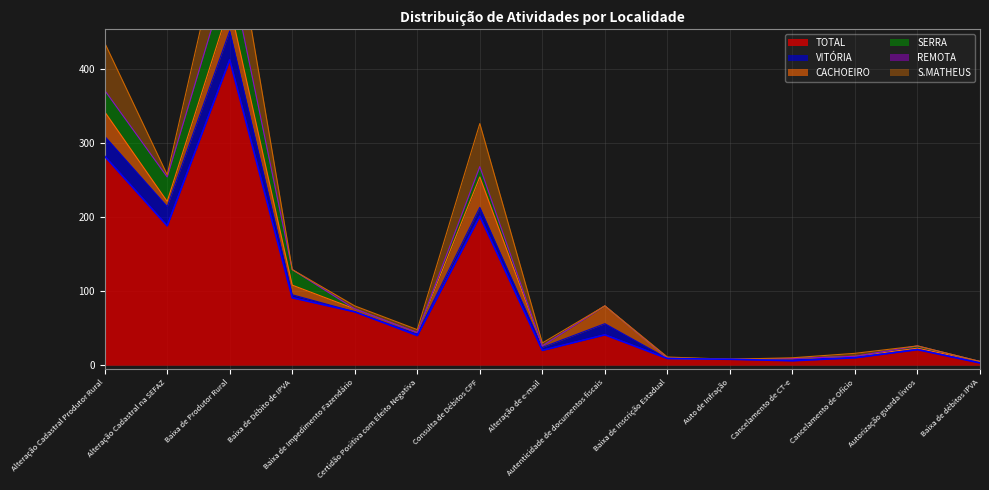

Reading left to right, transcribe all the data shown in this chart.

TOTAL: Alteração Cadastral Produtor Rural=282	Alteração Cadastral na SEFAZ=188	Baixa de Produtor Rural=412	Baixa de Débito de IPVA=91	Baixa de Impedimento Fazendário=72	Certidão Positiva com Efeito Negativa=40	Consulta de Débitos CPF=201	Alteração de e-mail=20	Autenticidade de documentos fiscais=41	Baixa de Inscrição Estadual=9	Auto de Infração=8	Cancelamento de CT-e=6	Cancelamento de Ofício=10	Autorização guarda livros=21	Baixa de débitos IPVA=3
VITÓRIA: Alteração Cadastral Produtor Rural=27	Alteração Cadastral na SEFAZ=26	Baixa de Produtor Rural=39	Baixa de Débito de IPVA=4	Baixa de Impedimento Fazendário=0	Certidão Positiva com Efeito Negativa=2	Consulta de Débitos CPF=12	Alteração de e-mail=4	Autenticidade de documentos fiscais=15	Baixa de Inscrição Estadual=0	Auto de Infração=0	Cancelamento de CT-e=1	Cancelamento de Ofício=1	Autorização guarda livros=2	Baixa de débitos IPVA=1
CACHOEIRO: Alteração Cadastral Produtor Rural=33	Alteração Cadastral na SEFAZ=7	Baixa de Produtor Rural=35	Baixa de Débito de IPVA=13	Baixa de Impedimento Fazendário=4	Certidão Positiva com Efeito Negativa=2	Consulta de Débitos CPF=41	Alteração de e-mail=2	Autenticidade de documentos fiscais=24	Baixa de Inscrição Estadual=0	Auto de Infração=0	Cancelamento de CT-e=2	Cancelamento de Ofício=1	Autorização guarda livros=0	Baixa de débitos IPVA=1
SERRA: Alteração Cadastral Produtor Rural=29	Alteração Cadastral na SEFAZ=33	Baixa de Produtor Rural=50	Baixa de Débito de IPVA=21	Baixa de Impedimento Fazendário=0	Certidão Positiva com Efeito Negativa=0	Consulta de Débitos CPF=14	Alteração de e-mail=0	Autenticidade de documentos fiscais=0	Baixa de Inscrição Estadual=1	Auto de Infração=0	Cancelamento de CT-e=0	Cancelamento de Ofício=0	Autorização guarda livros=3	Baixa de débitos IPVA=0
REMOTA: Alteração Cadastral Produtor Rural=0	Alteração Cadastral na SEFAZ=0	Baixa de Produtor Rural=0	Baixa de Débito de IPVA=0	Baixa de Impedimento Fazendário=0	Certidão Positiva com Efeito Negativa=0	Consulta de Débitos CPF=0	Alteração de e-mail=0	Autenticidade de documentos fiscais=0	Baixa de Inscrição Estadual=0	Auto de Infração=0	Cancelamento de CT-e=0	Cancelamento de Ofício=0	Autorização guarda livros=0	Baixa de débitos IPVA=0
S.MATHEUS: Alteração Cadastral Produtor Rural=64	Alteração Cadastral na SEFAZ=3	Baixa de Produtor Rural=90	Baixa de Débito de IPVA=0	Baixa de Impedimento Fazendário=4	Certidão Positiva com Efeito Negativa=4	Consulta de Débitos CPF=58	Alteração de e-mail=4	Autenticidade de documentos fiscais=0	Baixa de Inscrição Estadual=1	Auto de Infração=0	Cancelamento de CT-e=1	Cancelamento de Ofício=4	Autorização guarda livros=0	Baixa de débitos IPVA=0